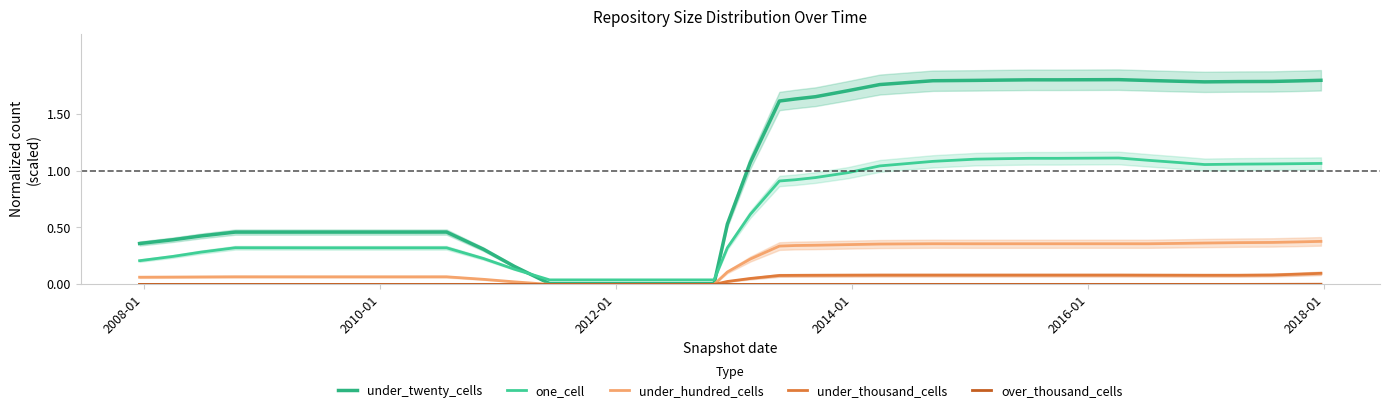

True or false: over_thousand_cells and under_thousand_cells cross at least once.

False